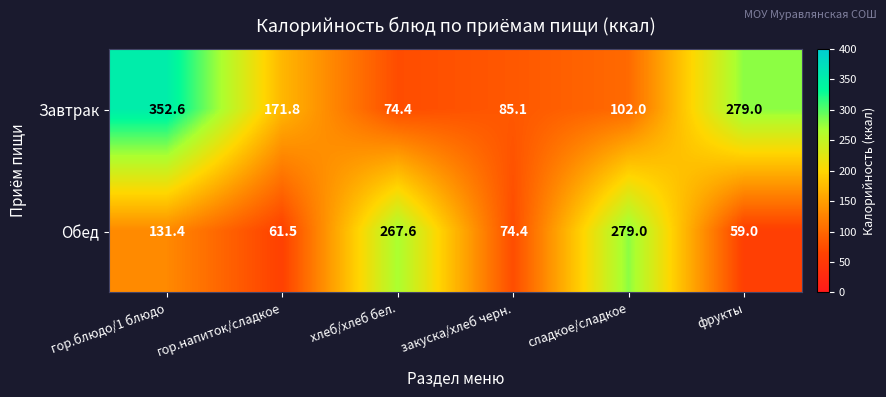

At which label does Завтрак first exceed 171?

гор.блюдо/1 блюдо